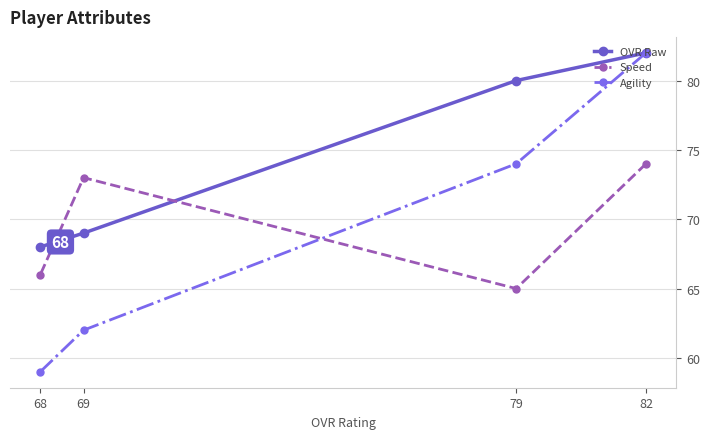

How many data points in Agility are above 74?

1